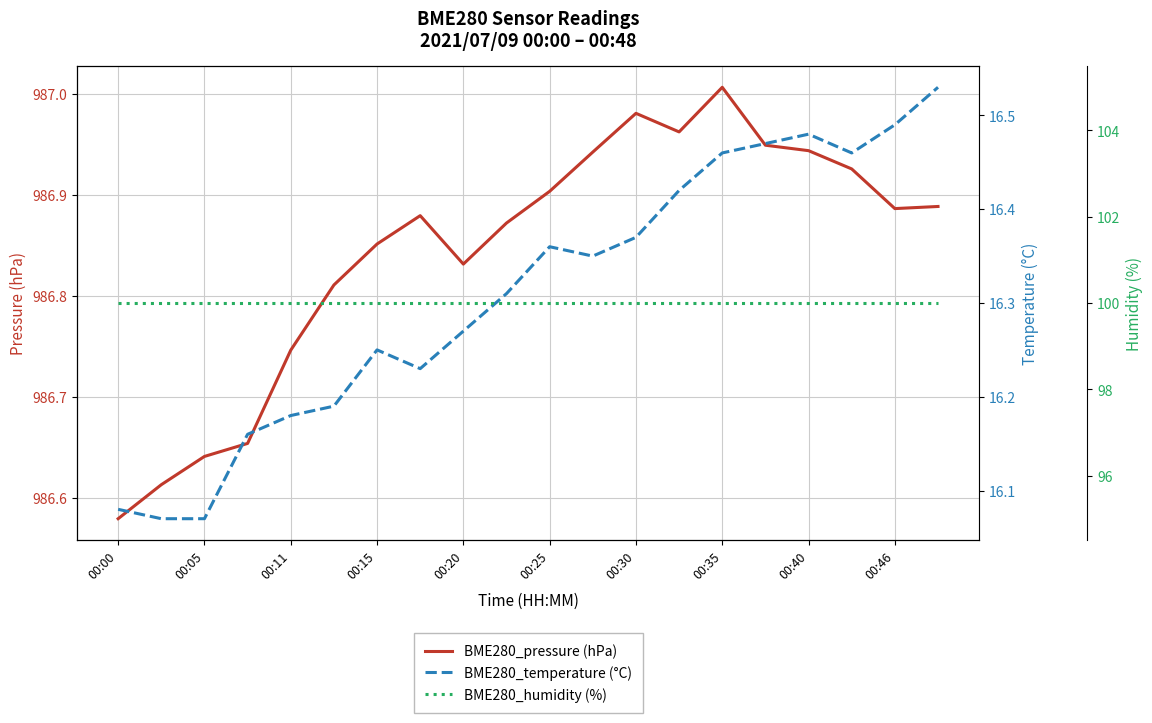

Does the chart display data point markers on the line(s)?

No